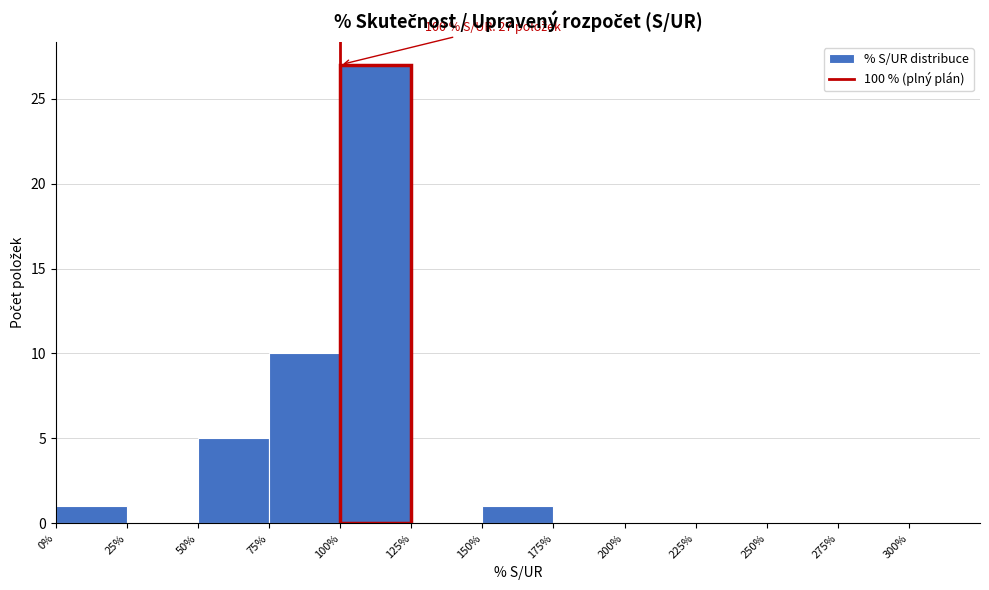

Over which range of the x-axis is the bar tallest?

100% to 125%